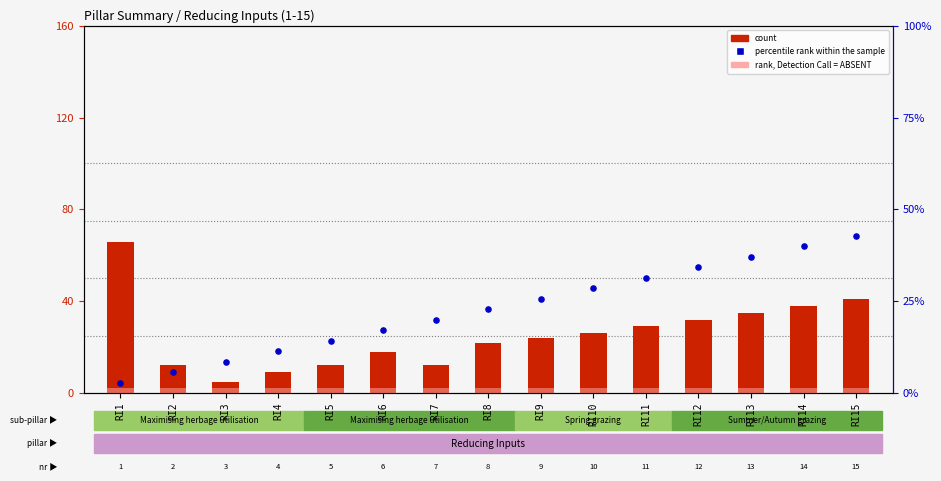

At how many categories does at least one series exceed 40?

2